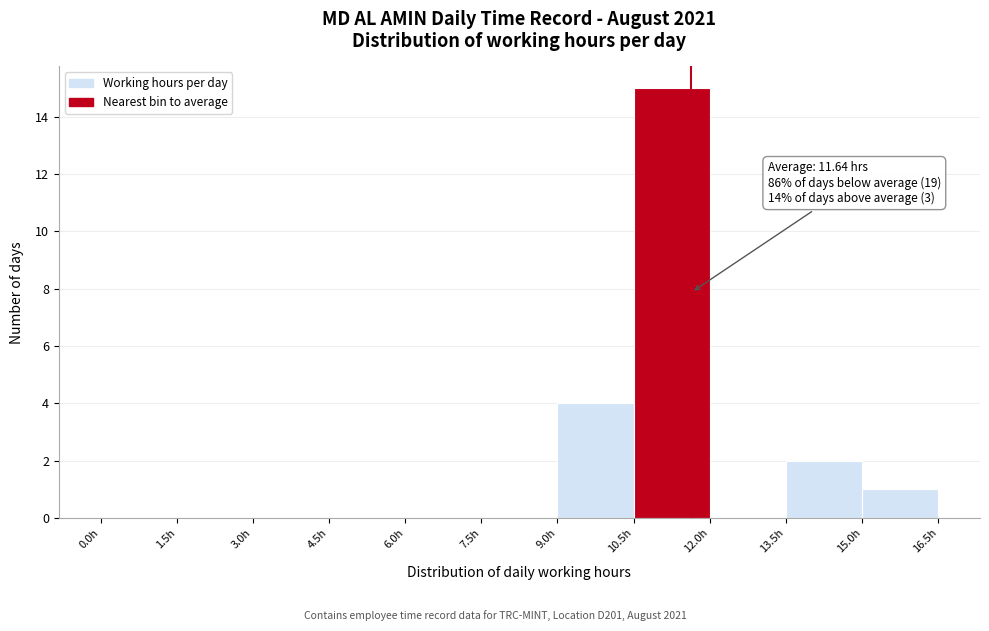

Which range on the x-axis has the tallest bar?

10.5 to 12.0